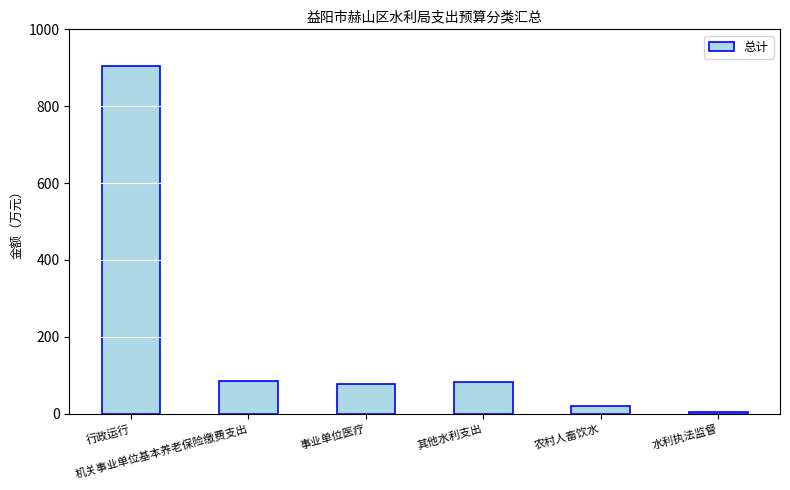

How many data points are less than 83?

3